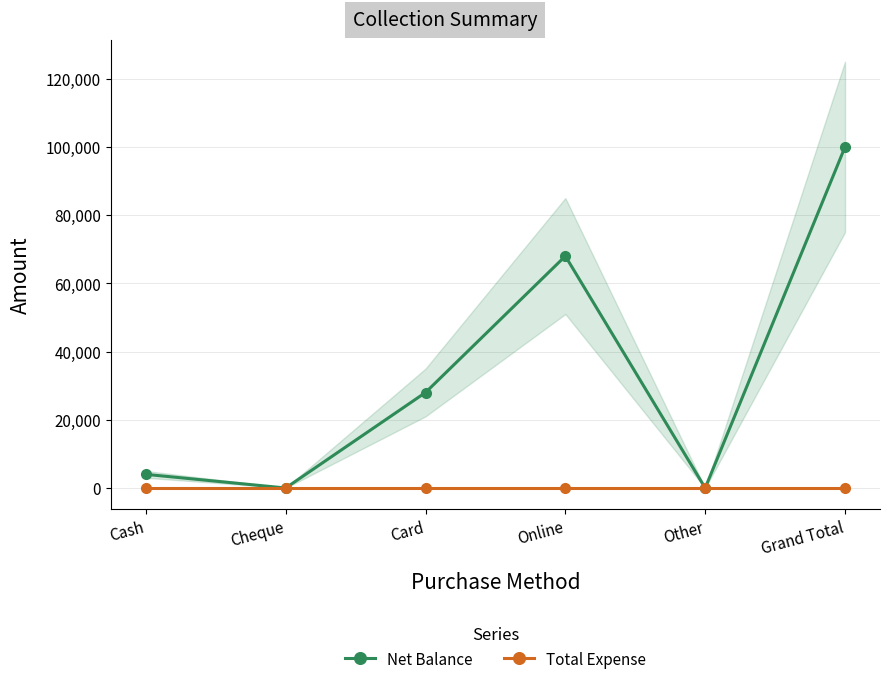

True or false: Total Expense and Net Balance cross at least once.

False